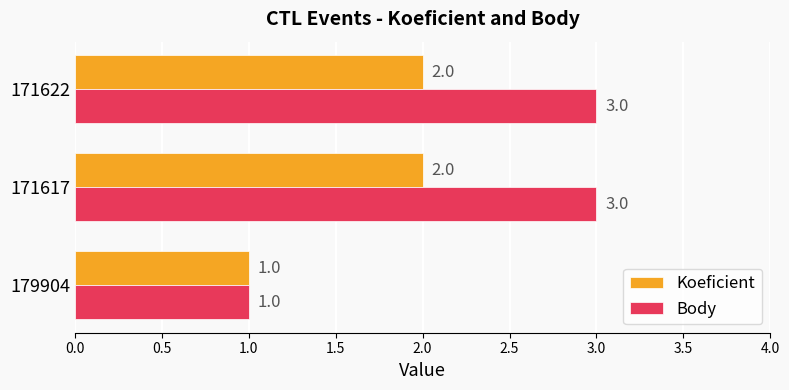

Is the value of Body at 179904 greater than the value of Koeficient at 171617?

No